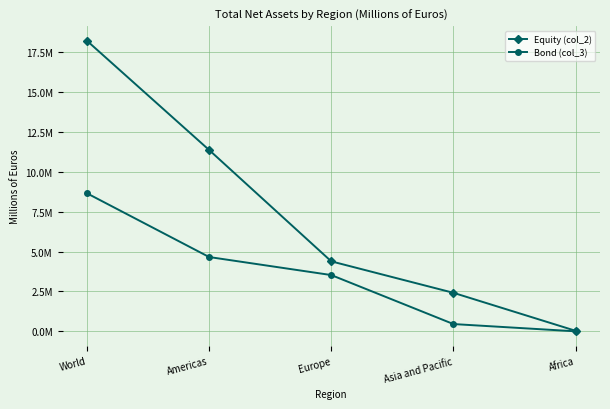

True or false: Equity (col_2) and Bond (col_3) cross at least once.

False